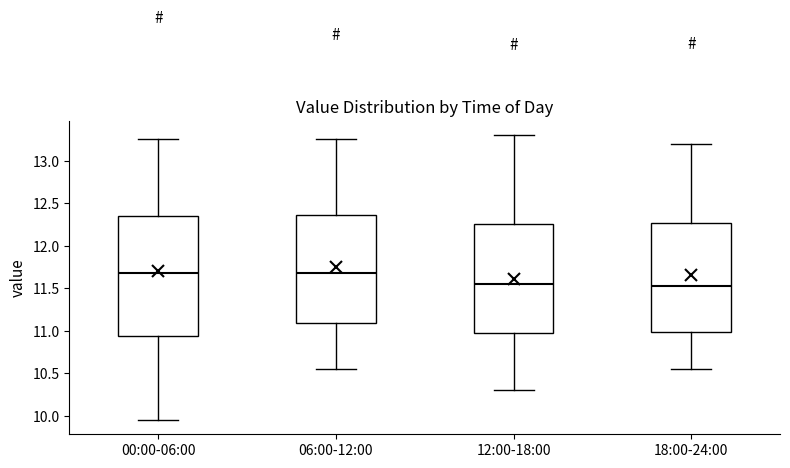

Reading left to right, transcribe this box plot: for each box, give where its median line is, the range the box spans, and where its two whiskers end, as read against the y-axis. The values are not printed on the chart, so give them approximately, as read against the axis.

00:00-06:00: median 11.70, box 10.95 to 12.35, whiskers 9.95 to 13.25
06:00-12:00: median 11.70, box 11.10 to 12.35, whiskers 10.55 to 13.25
12:00-18:00: median 11.55, box 11.00 to 12.25, whiskers 10.30 to 13.30
18:00-24:00: median 11.55, box 11.00 to 12.25, whiskers 10.55 to 13.20